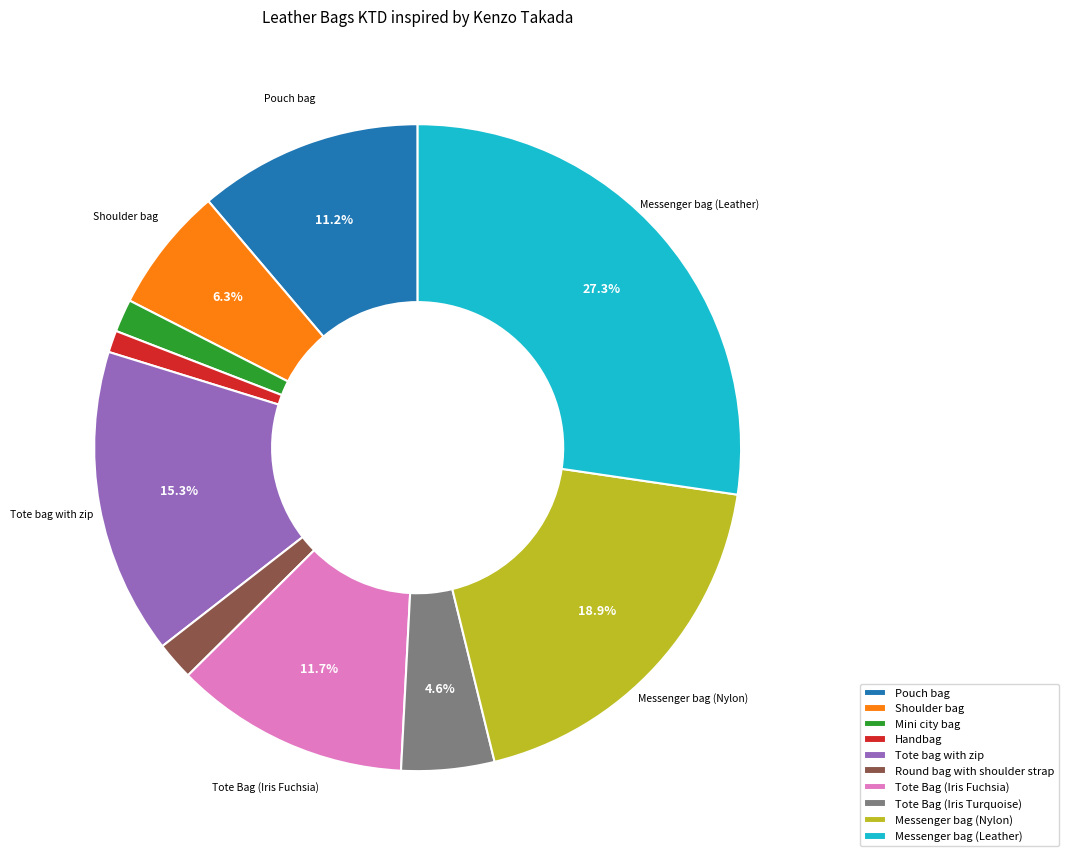

To the nearest percent, what is the combined percentage of Tote Bag (Iris Fuchsia) and Messenger bag (Leather)?

39%